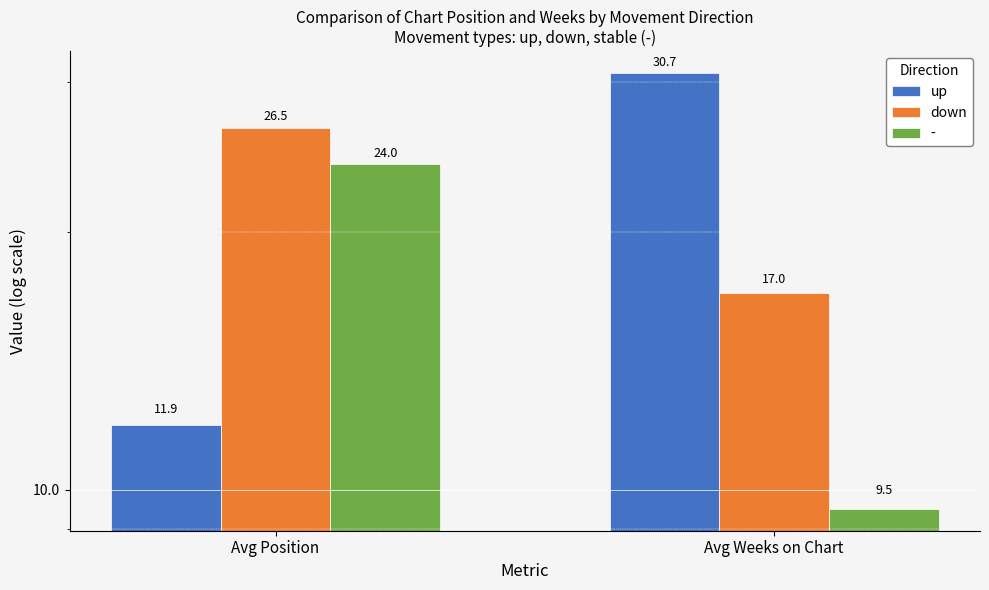

Reading left to right, what are all the values shown in this chart?

up: 11.9	30.7
down: 26.5	17.0